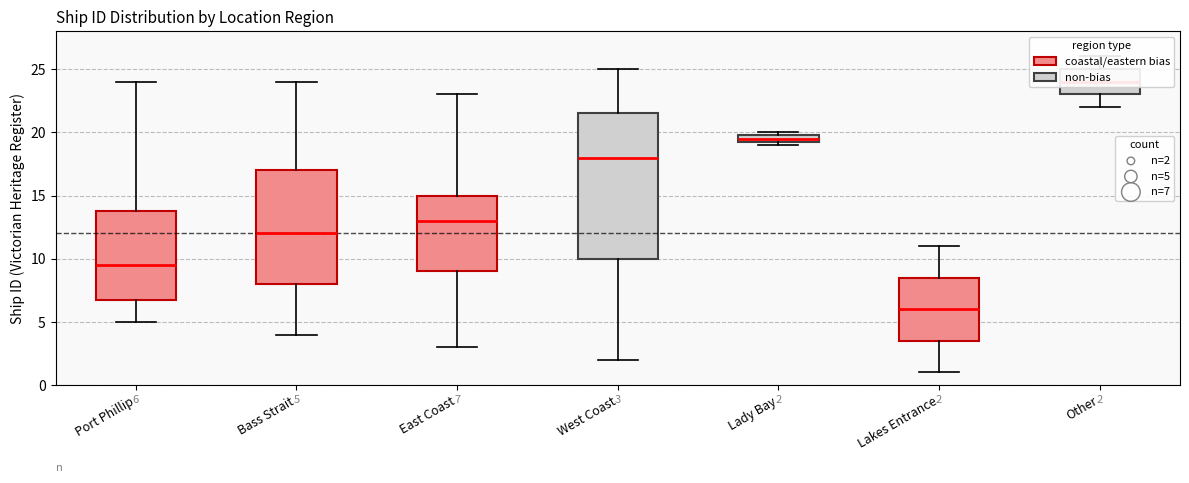

Which box's median line is the highest?

Other